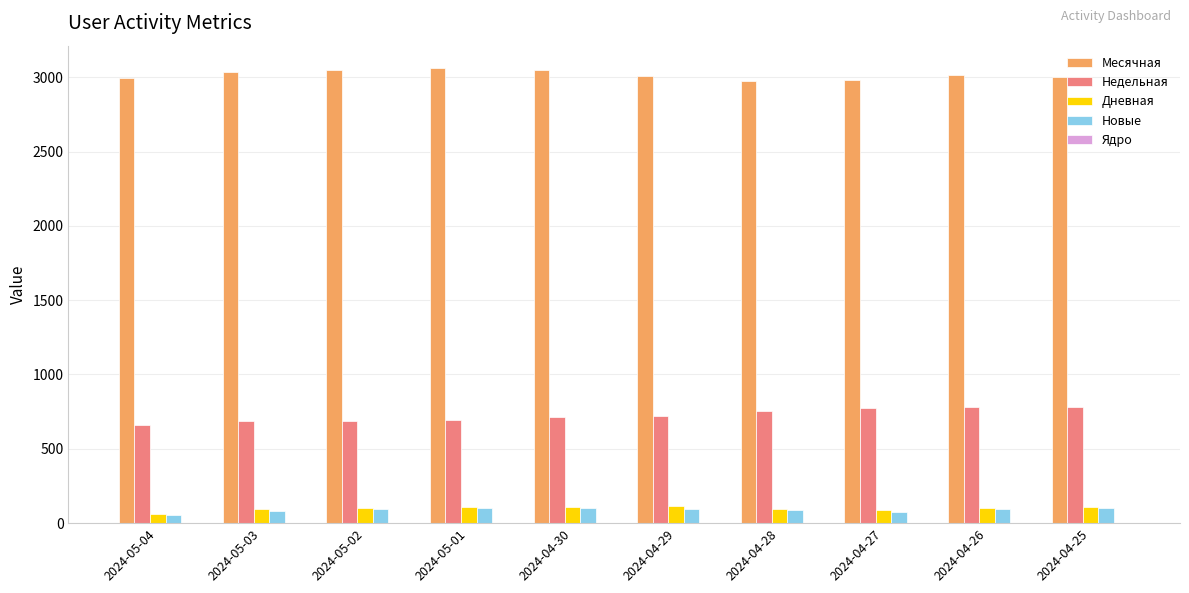

What is the sum of the Дневная values at 2024-05-01 and 2024-04-27?

195